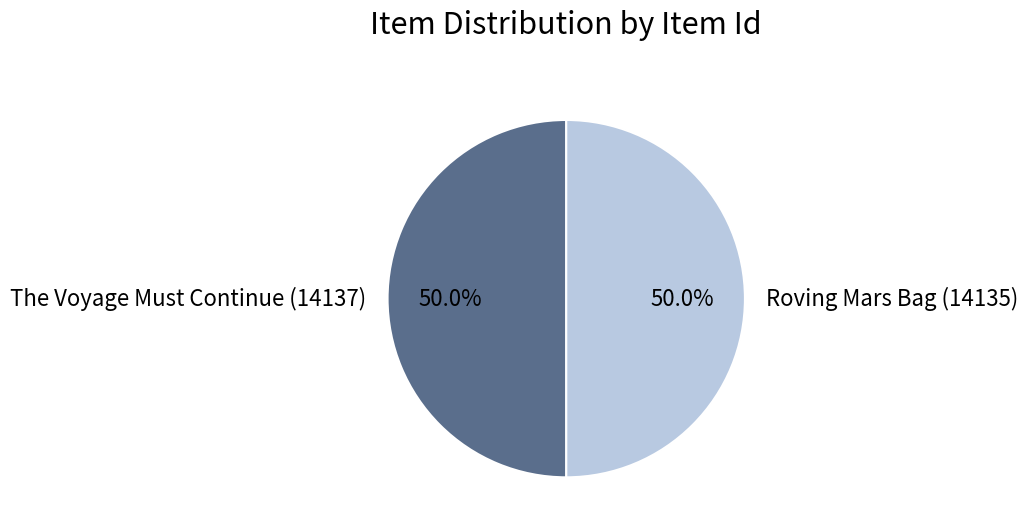

True or false: Roving Mars Bag (14135) accounts for 56% of the total.

False